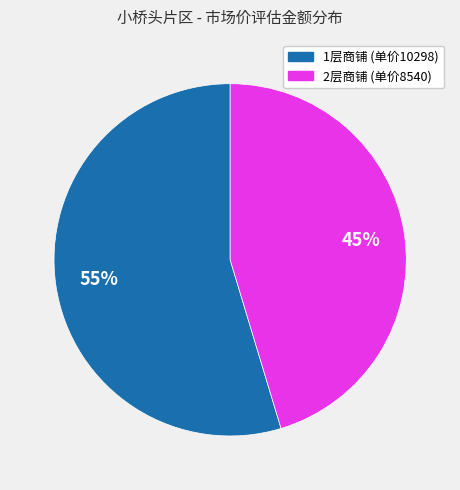

To the nearest percent, what is the average slice percentage?

50%